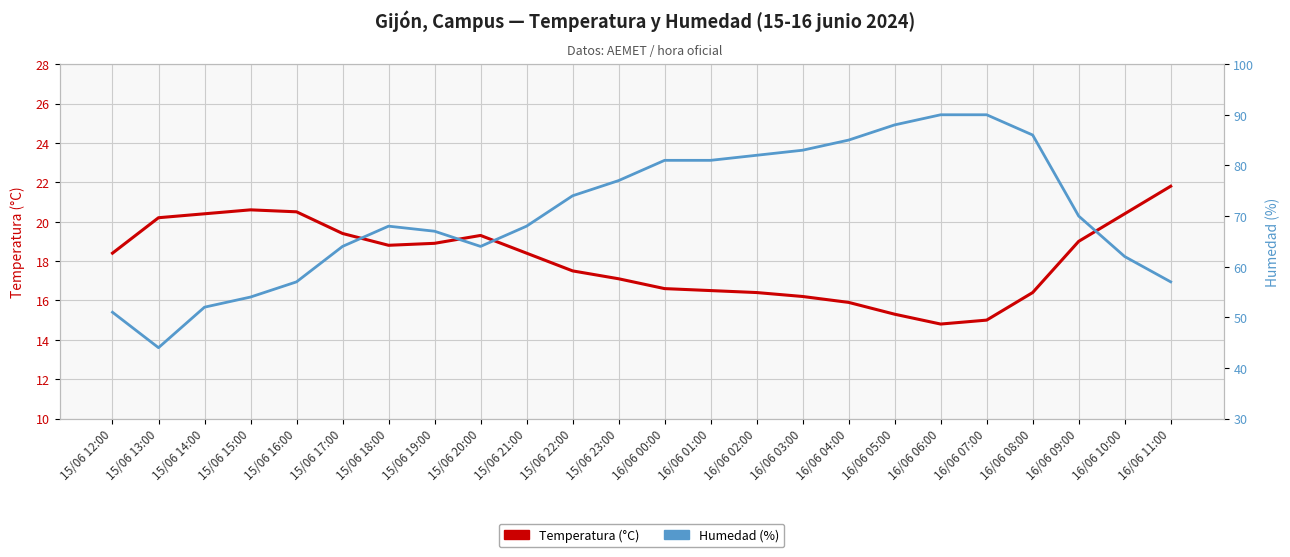

Which series has the widest spread of values?

Humedad (%)